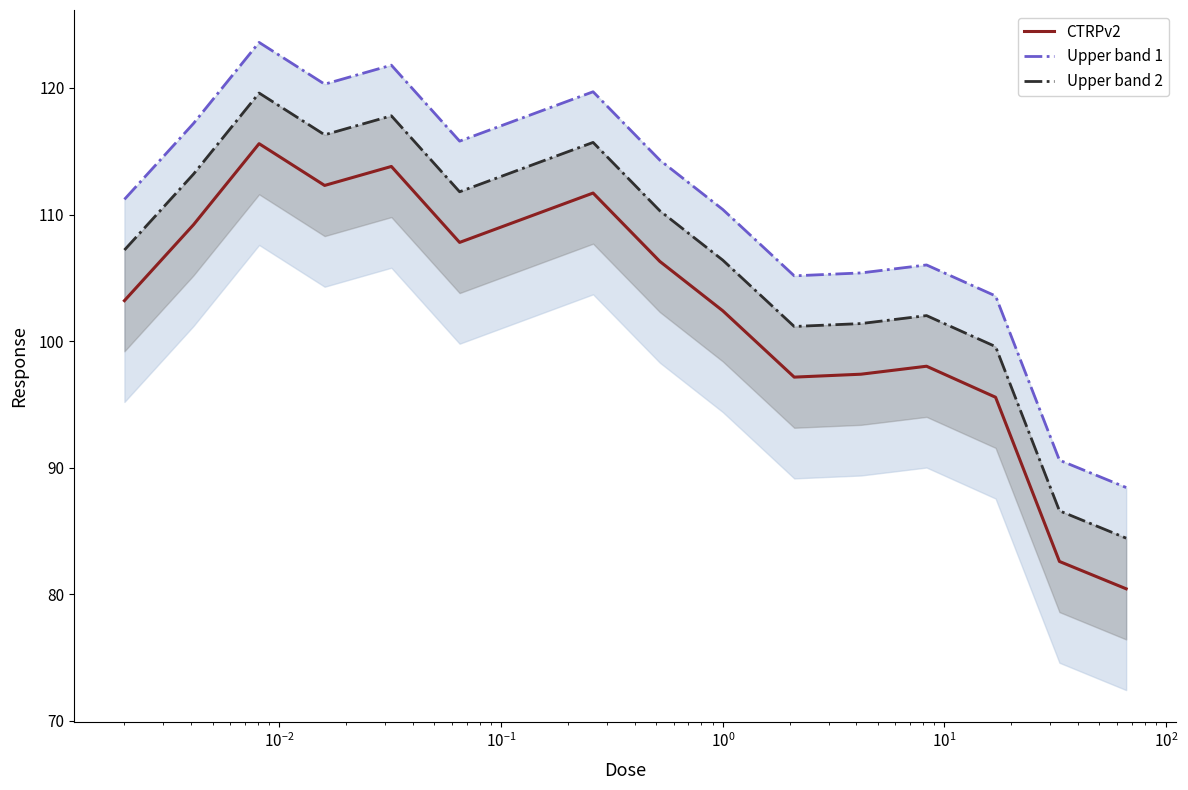

True or false: Upper band 1 and Upper band 2 cross at least once.

False